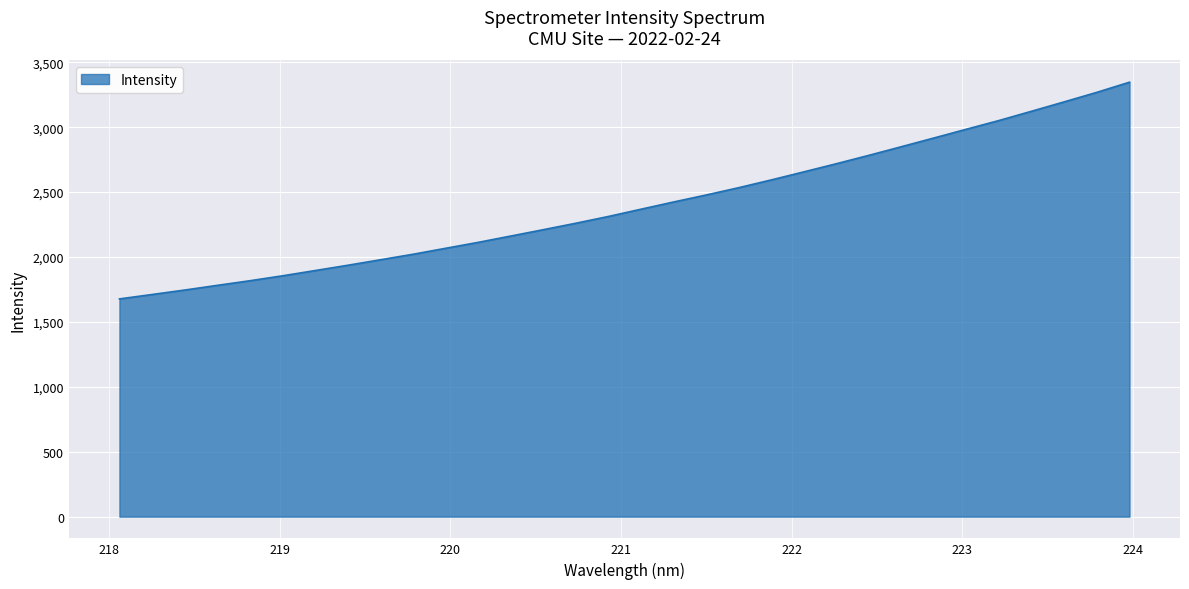

What is the smallest value displayed?

1677.1